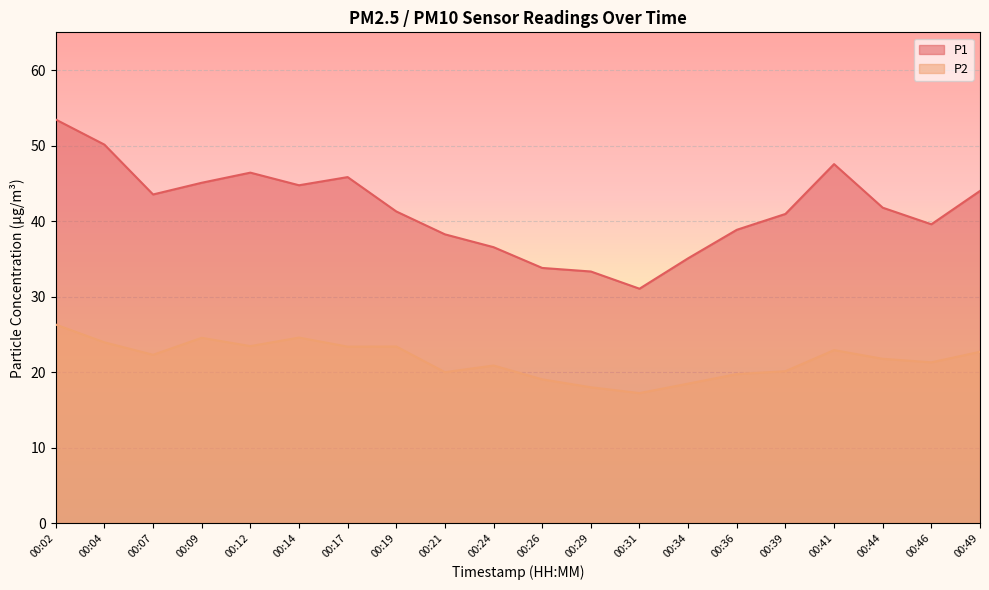

In P1, how many points are lower than both neighbors (excluding endpoints)?

4